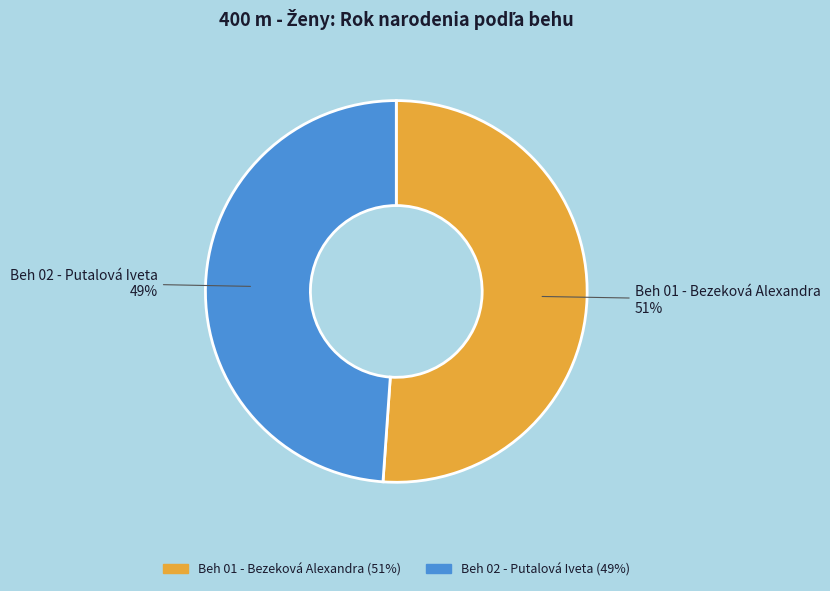

Rank the categories by value from lowest to highest.

Beh 02 - Putalová Iveta, Beh 01 - Bezeková Alexandra